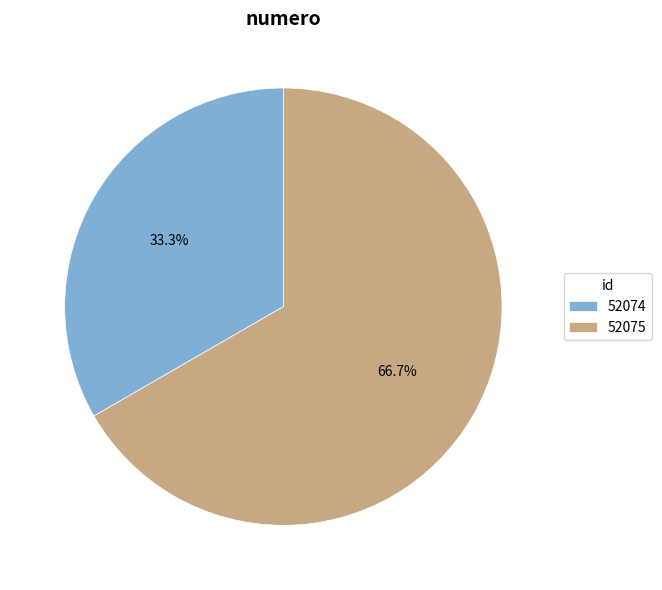

Which slice is the largest?

52075